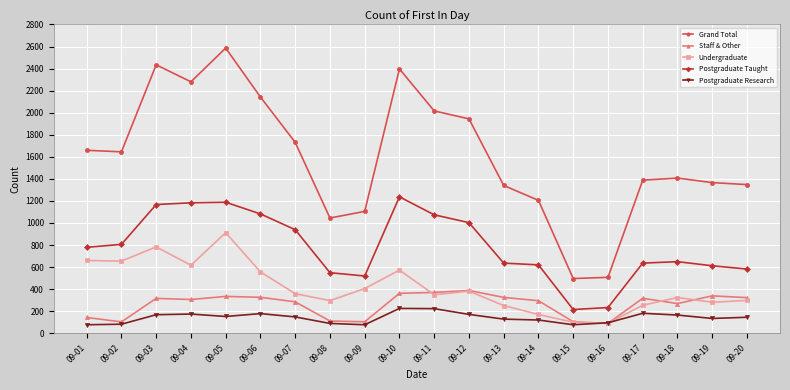

Rank the series by their maximum value, from lowest to highest.

Postgraduate Research, Staff & Other, Undergraduate, Postgraduate Taught, Grand Total